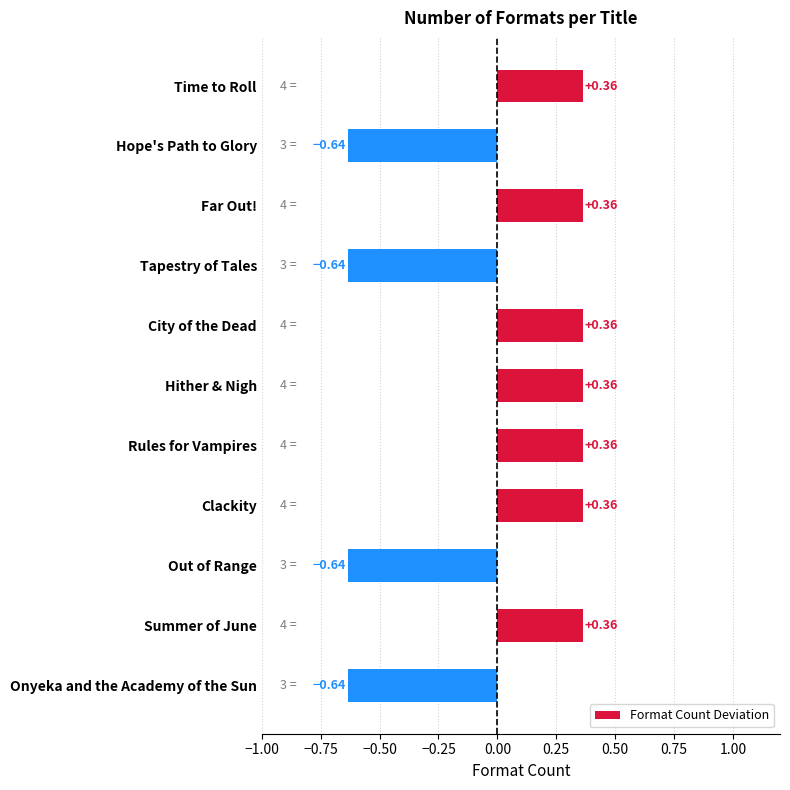

What is the difference between the maximum and minimum values?

1.0